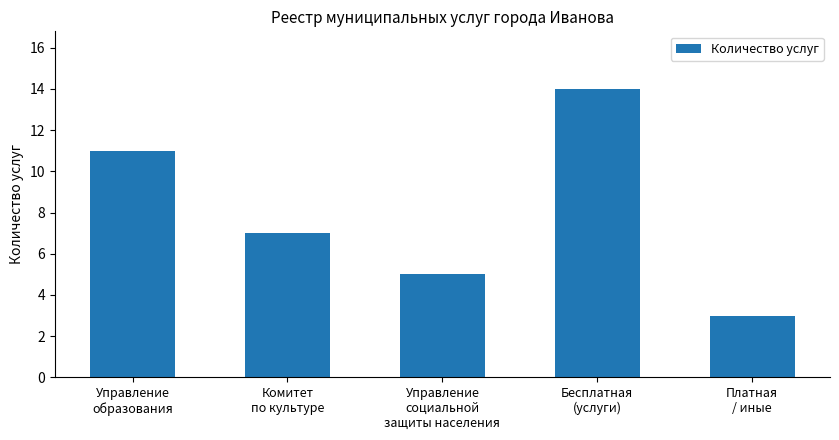

What value does the data have at Управление
образования, to the nearest 5?

10